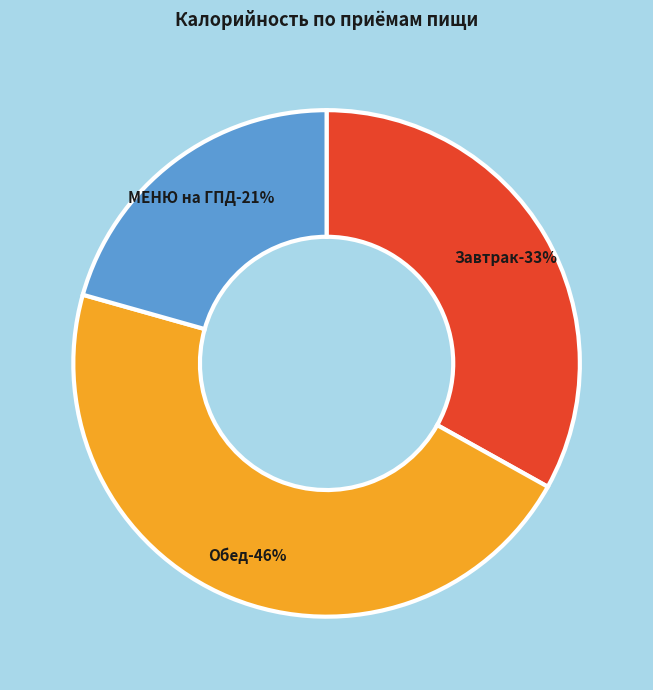

What percentage is the Завтрак slice, to the nearest percent?

33%